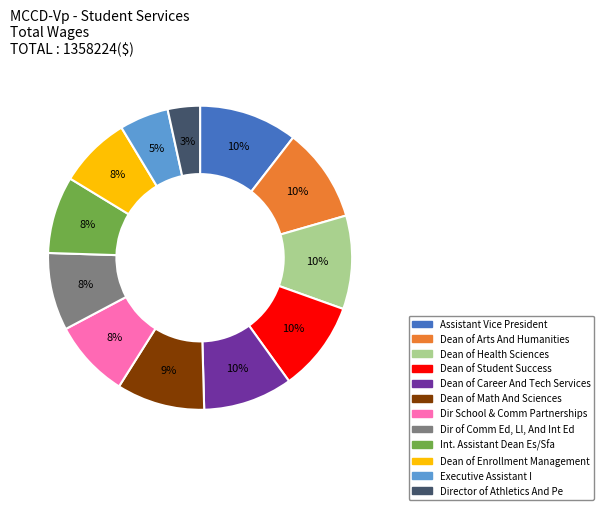

Is Dean of Health Sciences the majority of the pie?

No